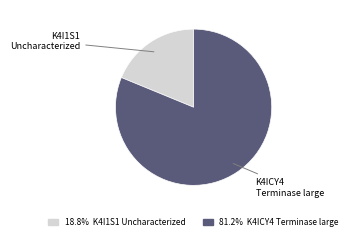

Is there a majority slice in this chart?

Yes